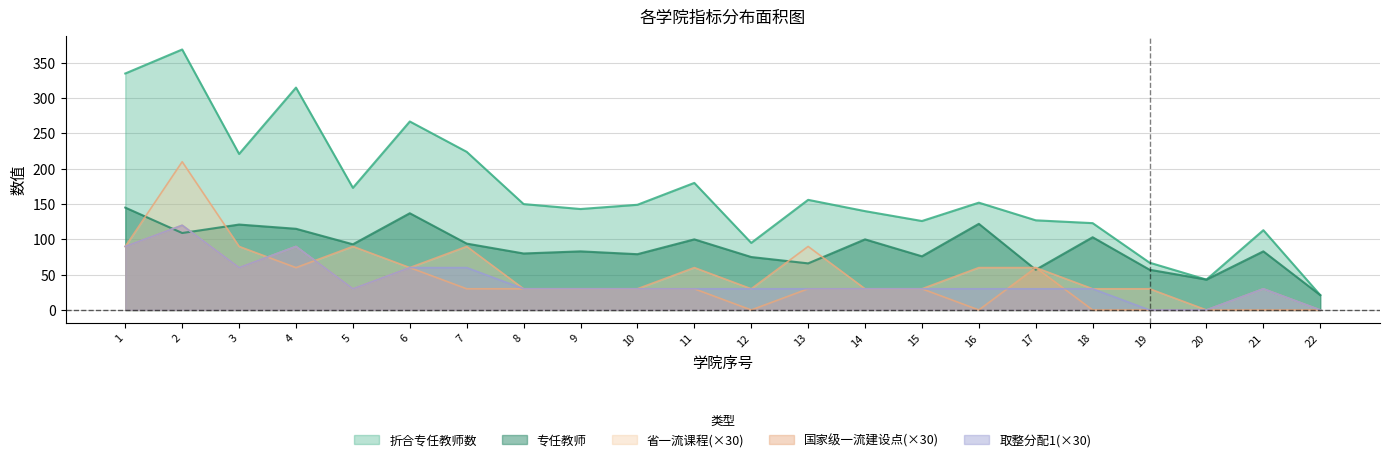

How many data points does each series have?

22